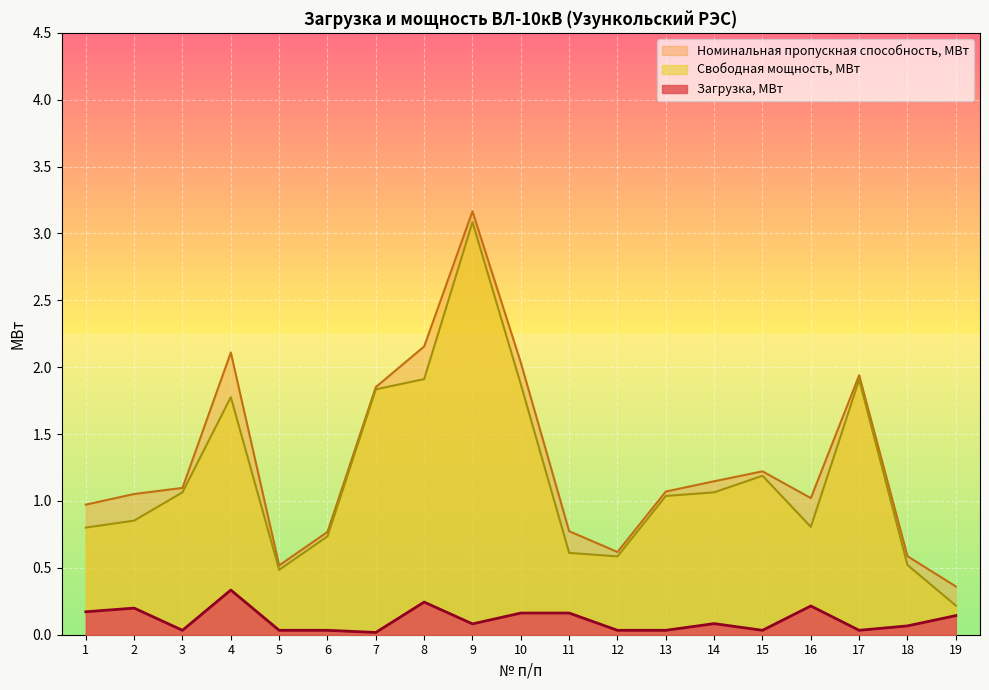

Which series has the largest total across all categories?

Номинальная пропускная способность, МВт